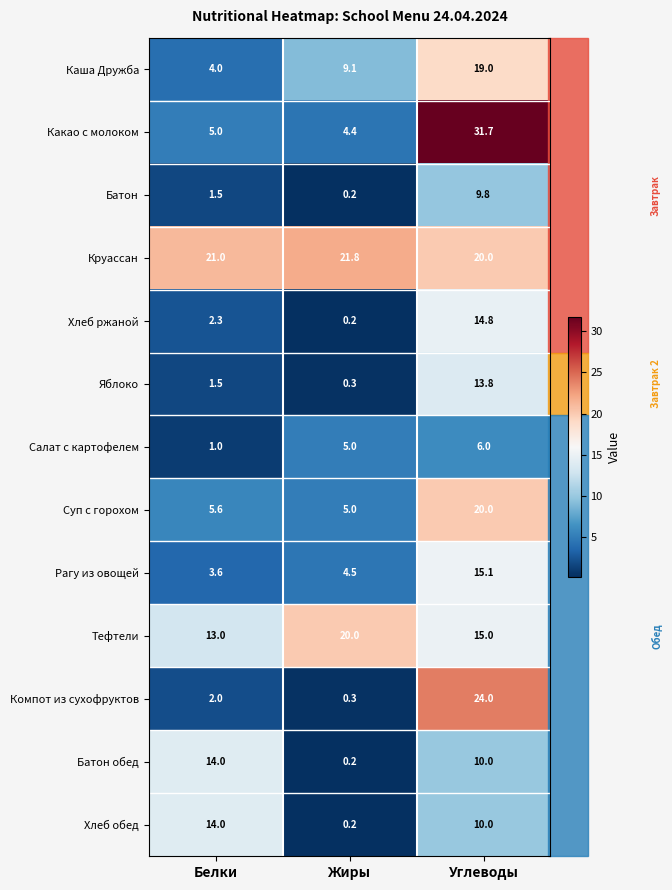

What is the spread (max minus min) of values at Углеводы?

25.7